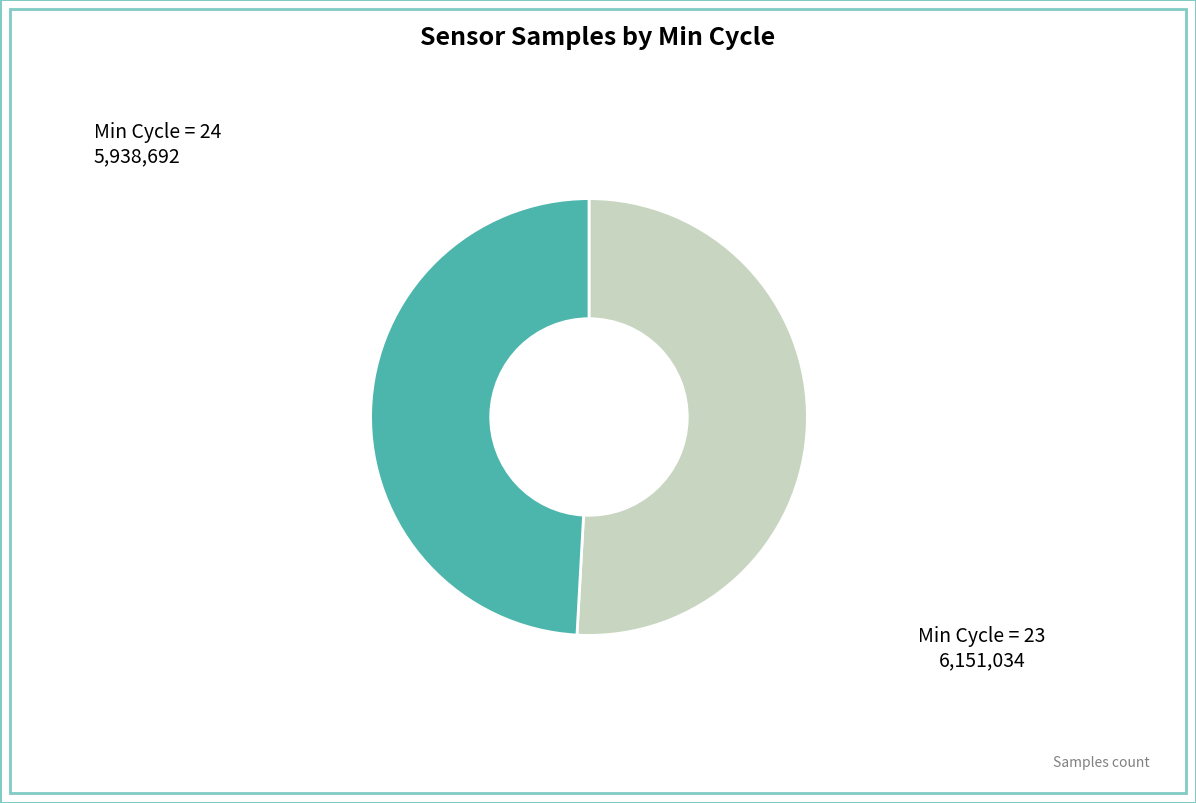

How many slices are in this pie chart?

2